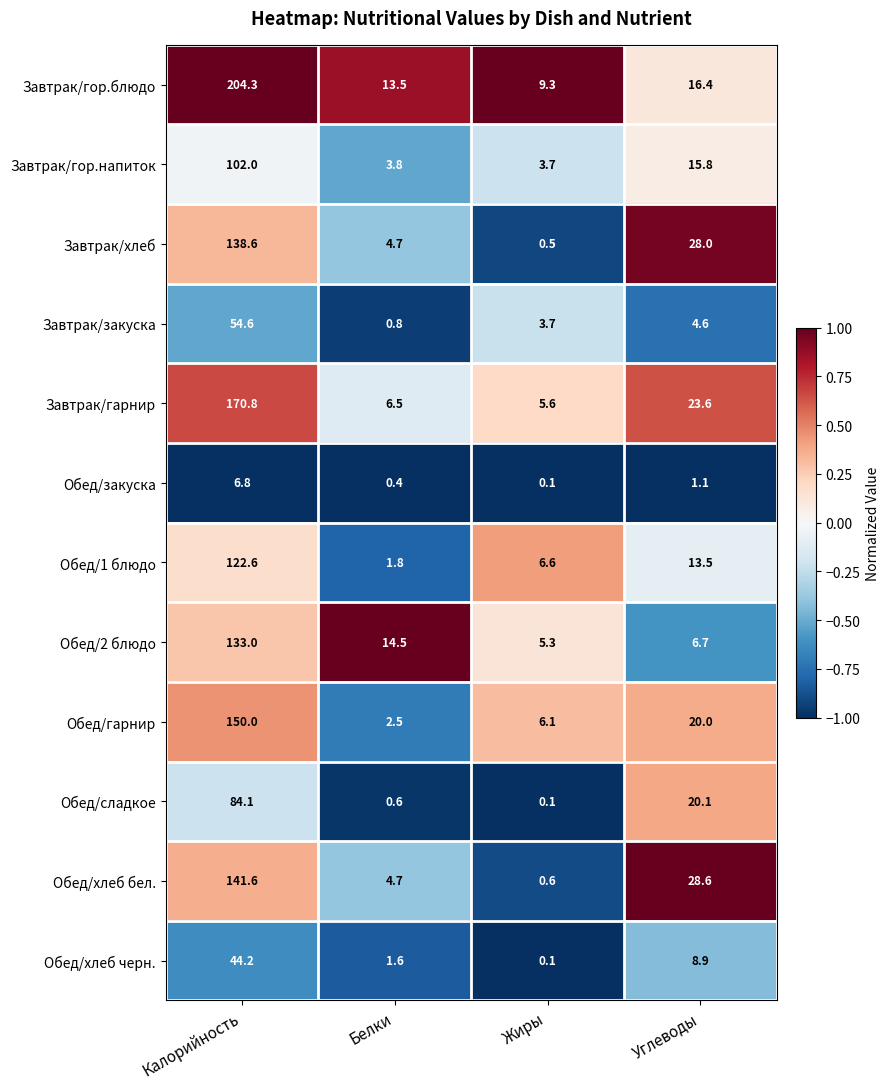

What is the minimum value for Обед/хлеб бел.?

0.6